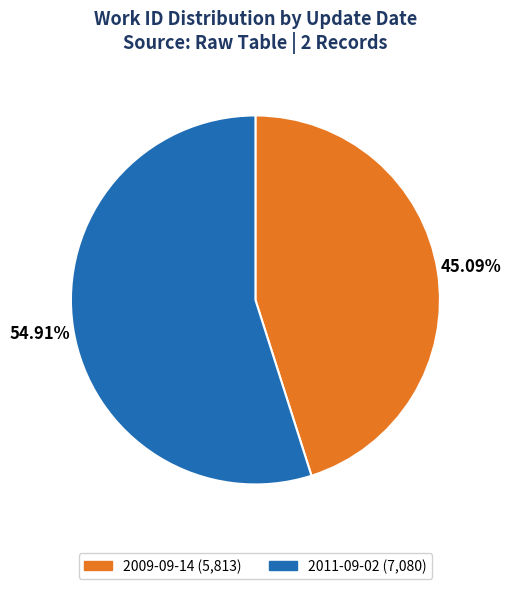

To the nearest percent, what is the combined percentage of 2009-09-14 and 2011-09-02?

100%